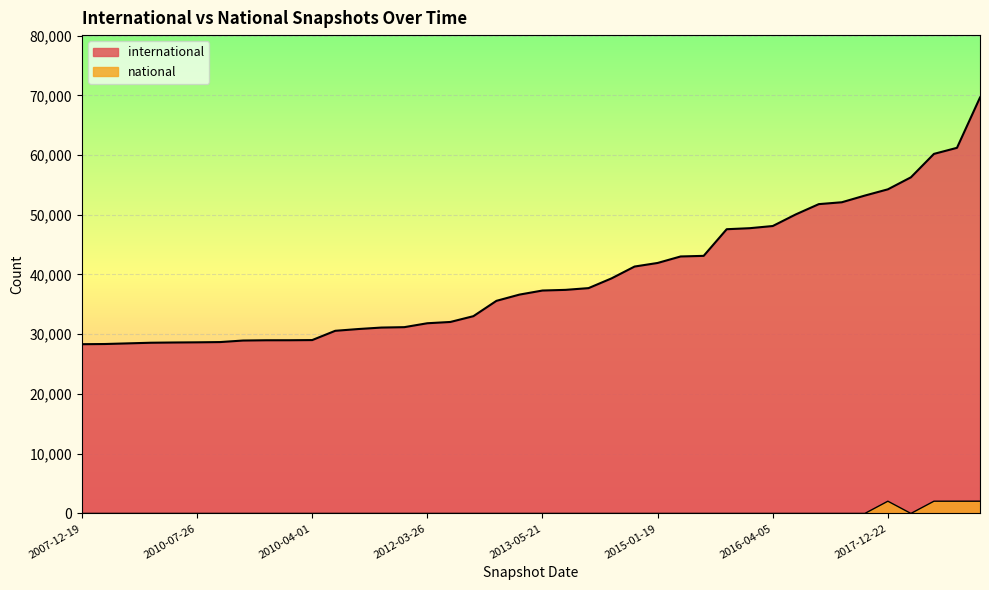

What is the value of the international point at the 10th from the left?

28995